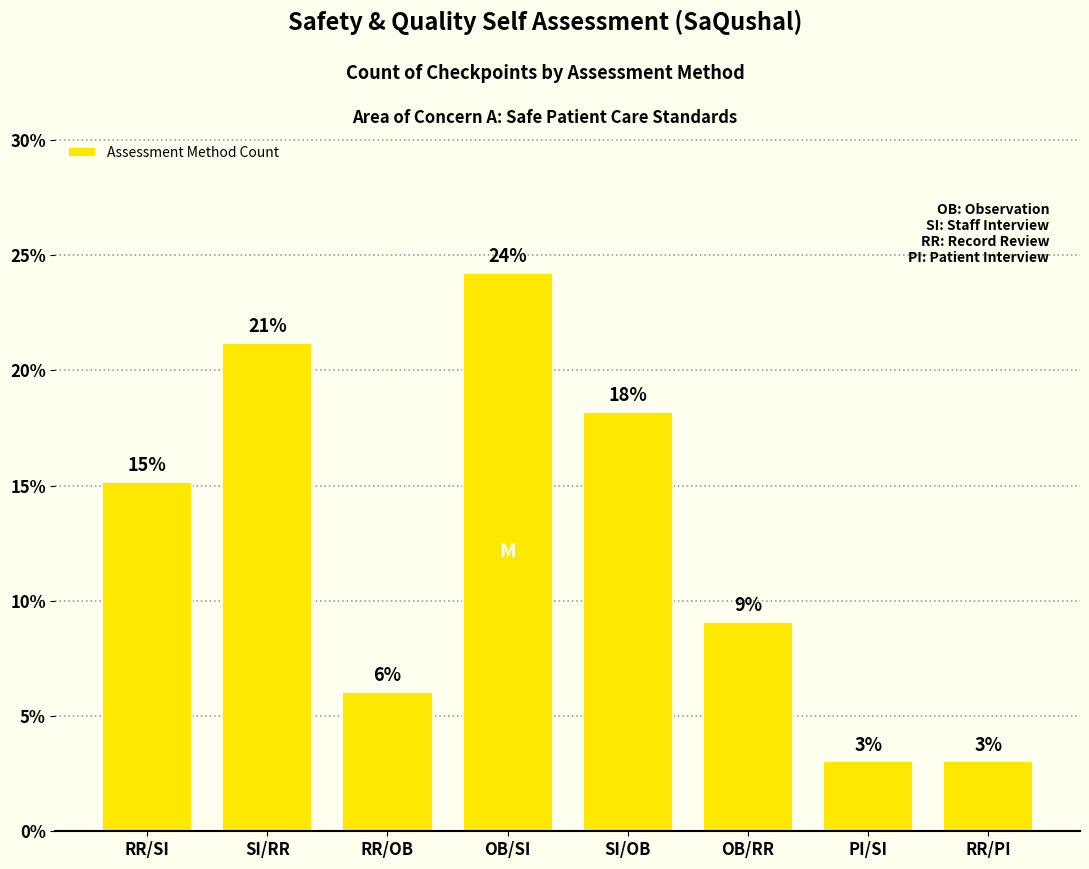

Does the chart contain any negative values?

No